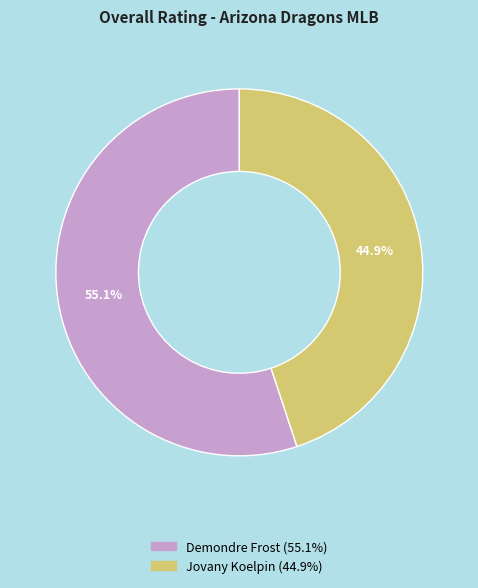

Which slice is the largest?

Demondre Frost